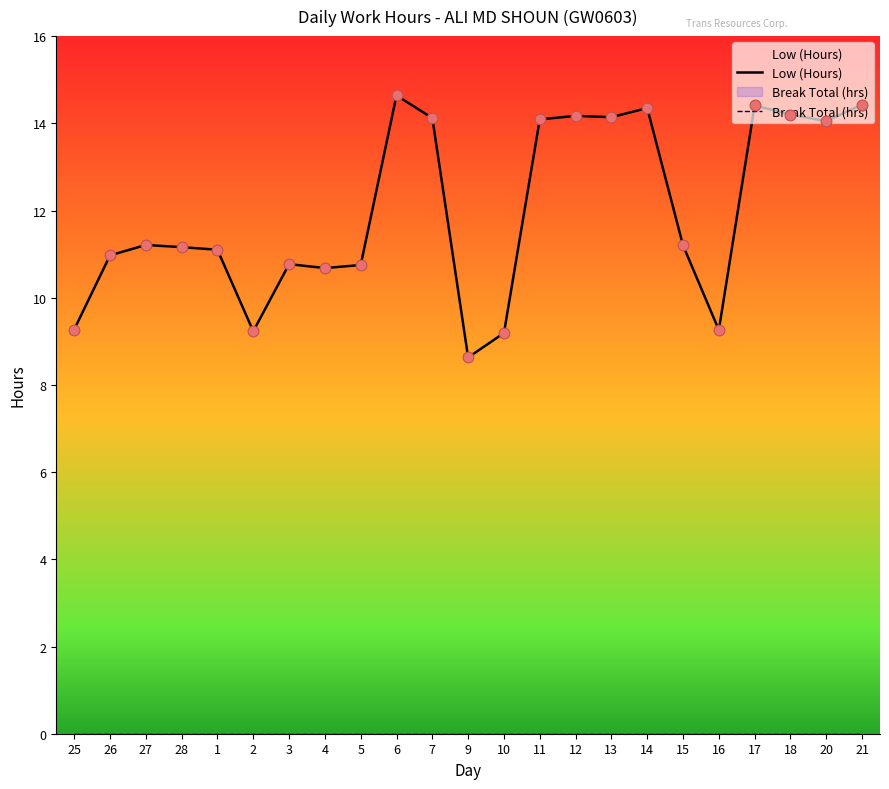

Which series contains the lowest Y value?

Break Total (hrs)